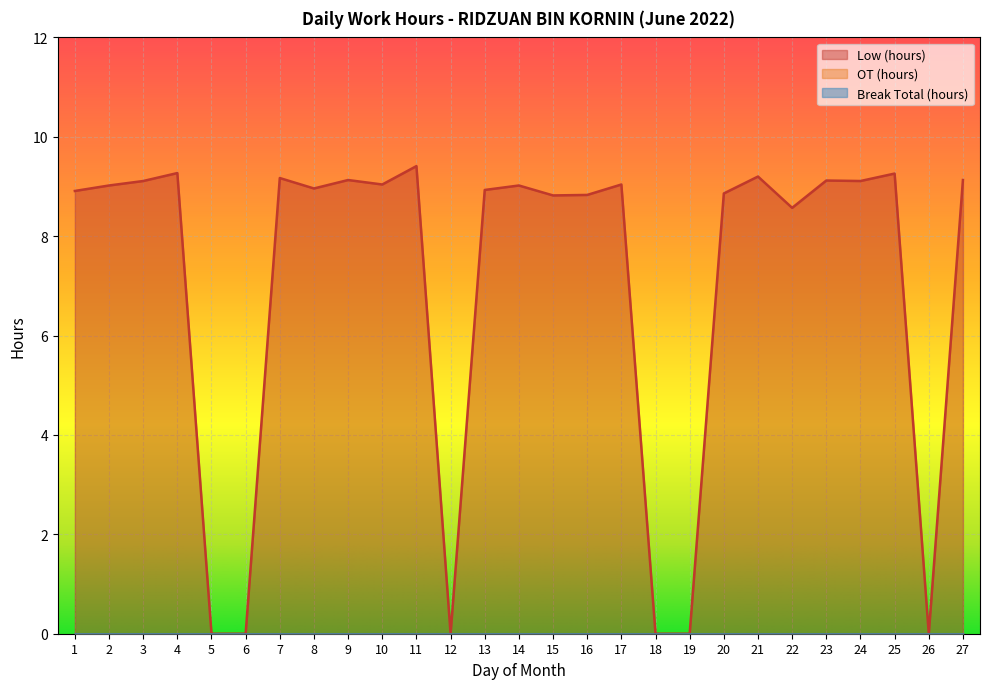

True or false: Low (hours) has a value of -6.3 at 12.

False